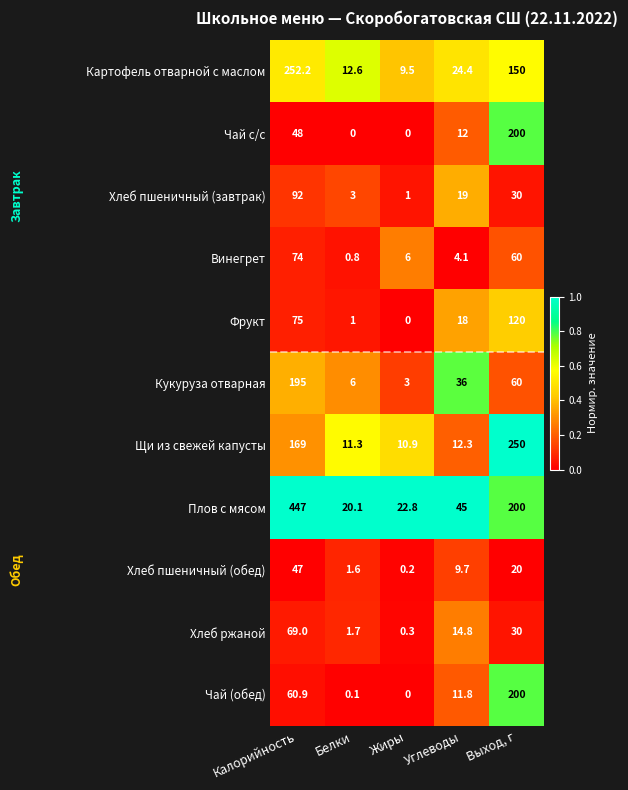

True or false: Хлеб пшеничный (обед) has a value of 9.7 at Углеводы.

True